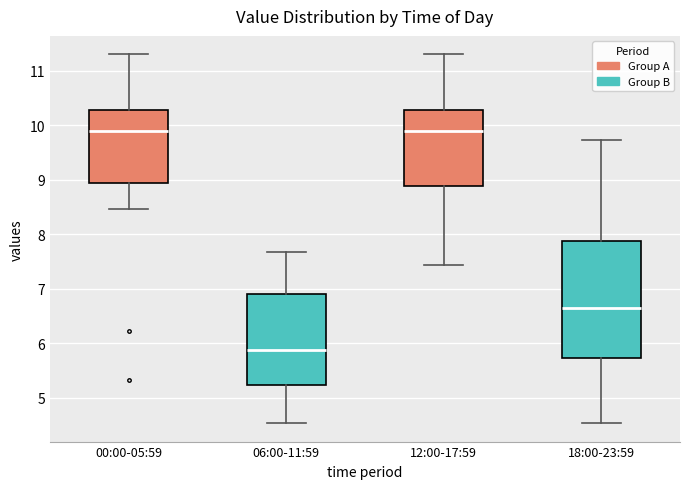

Comparing the boxes themselves (not the whiskers), which one is the tallest?

18:00-23:59